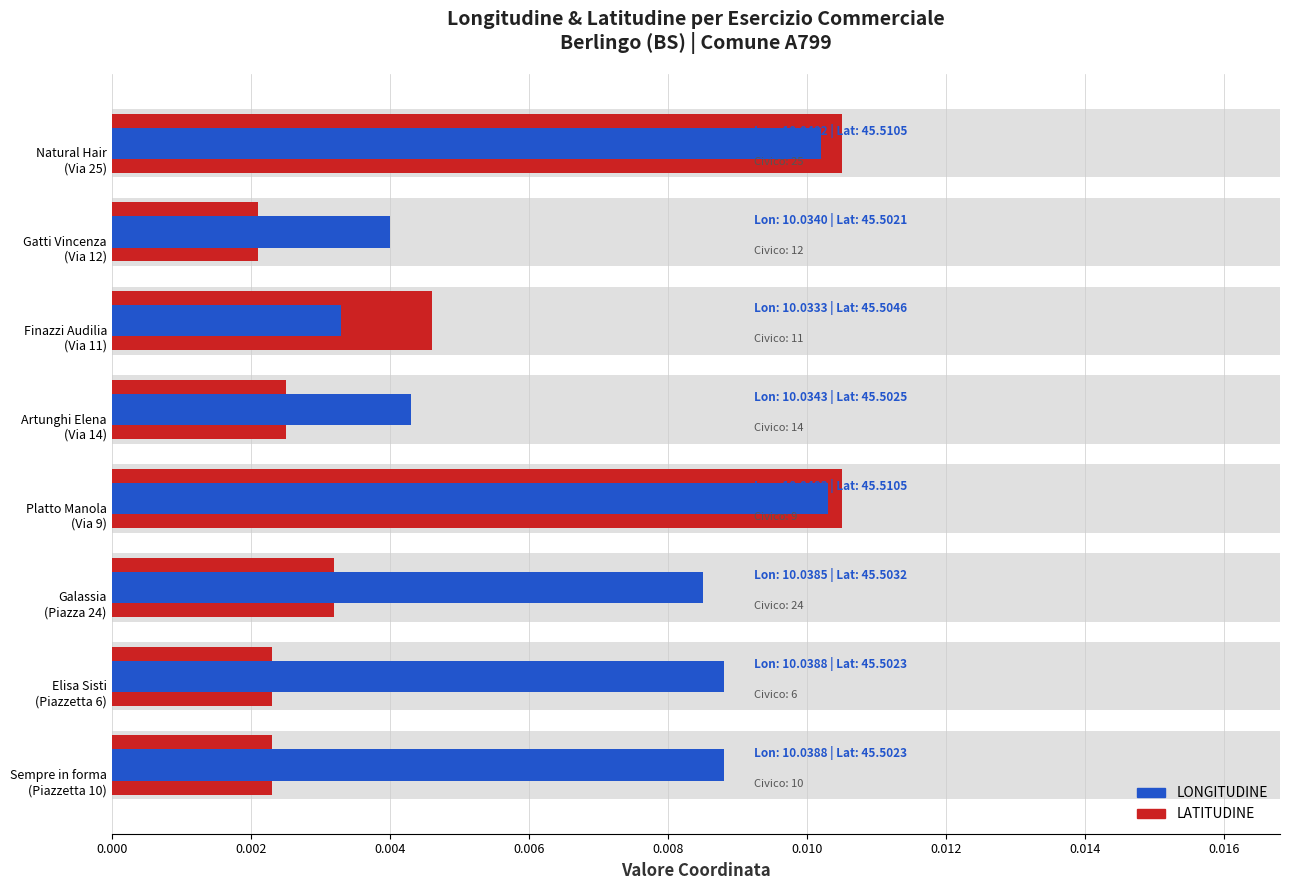

Are the bars grouped side by side (vs. stacked)?

Yes